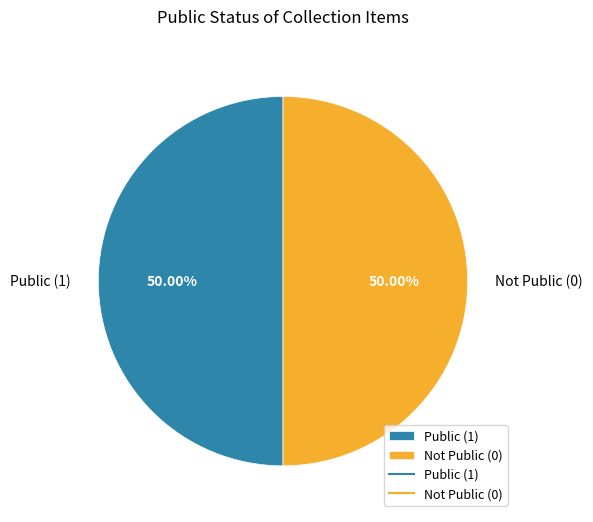

Combined, do Not Public (0) and Public (1) account for over 50%?

Yes